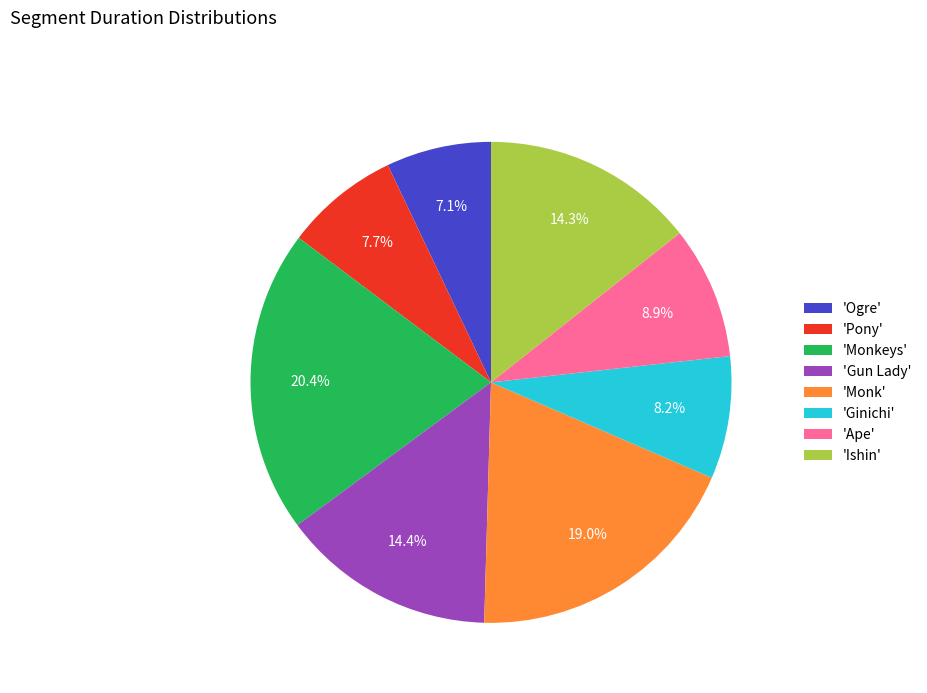

Which slice is the smallest?

'Ogre'